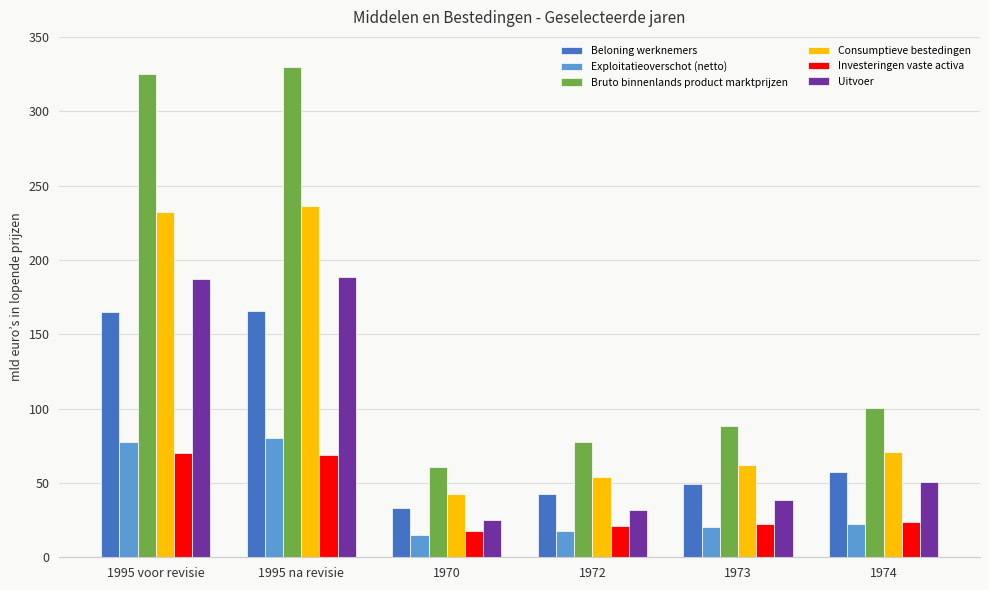

What is the approximate value of Investeringen vaste activa at 1974?

24.0